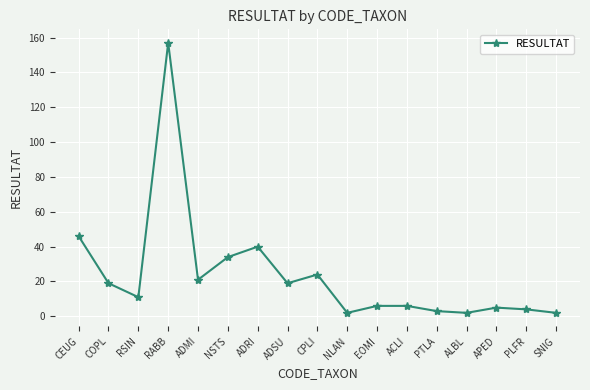

Which category has the highest value across all series?

RABB